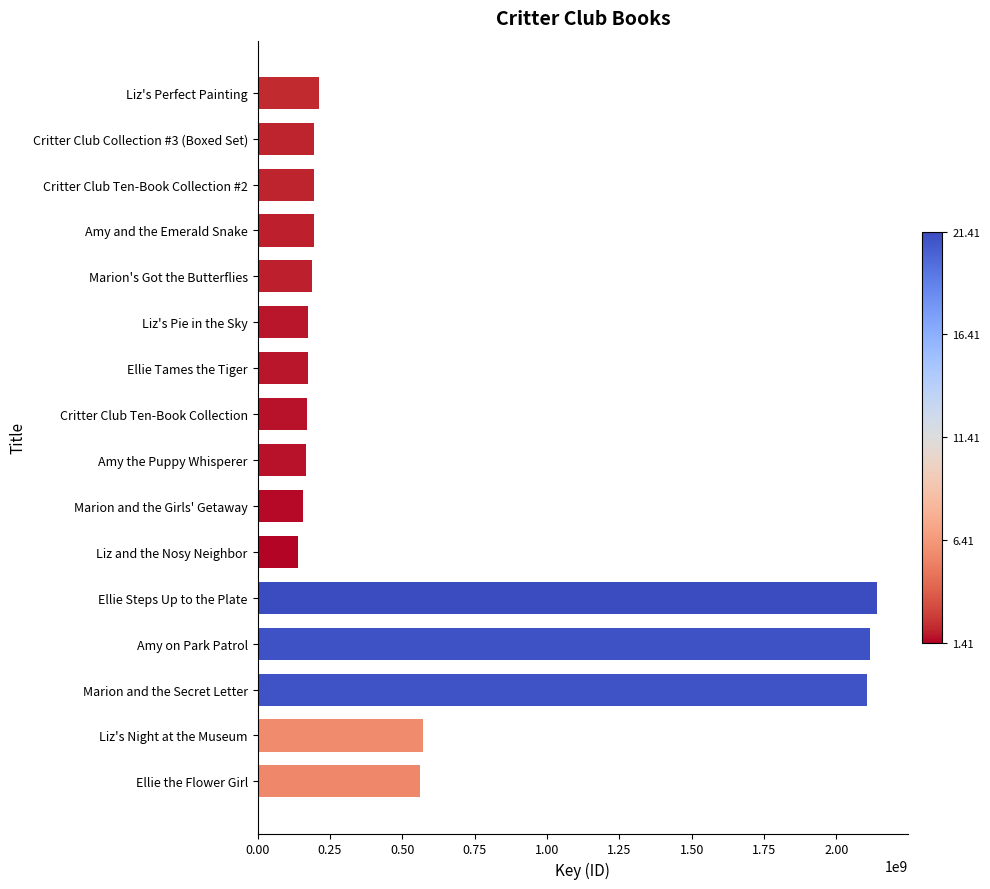

The value at Amy the Puppy Whisperer is 167666888. True or false?

True